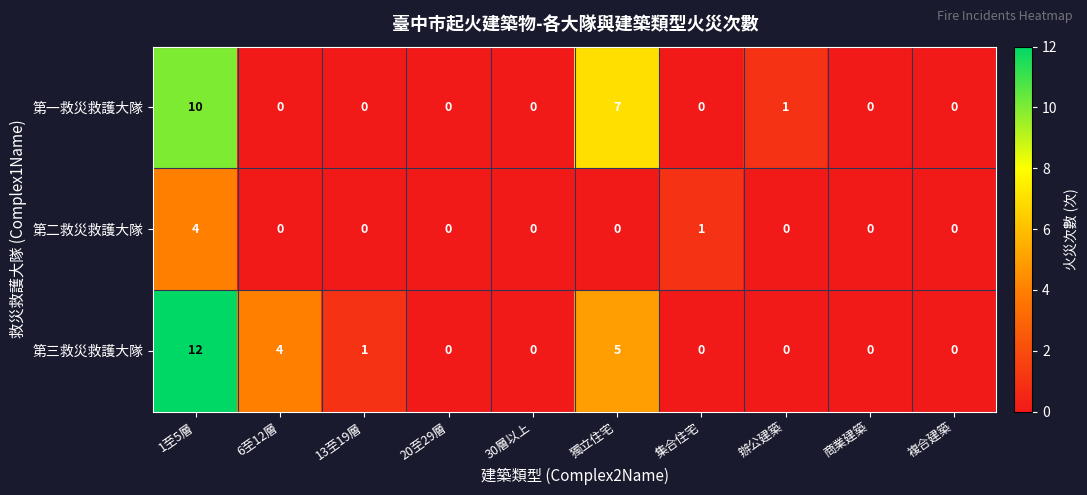

List the series in order of their peak value, lowest first.

第二救災救護大隊, 第一救災救護大隊, 第三救災救護大隊